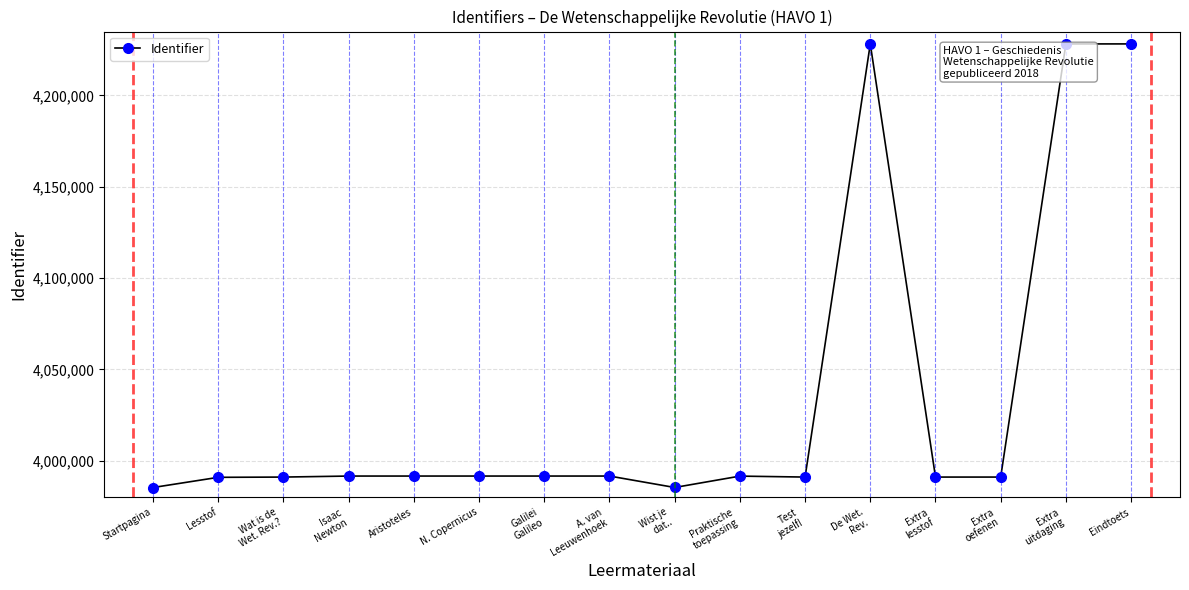

What is the label of the 6th point from the left?

N. Copernicus